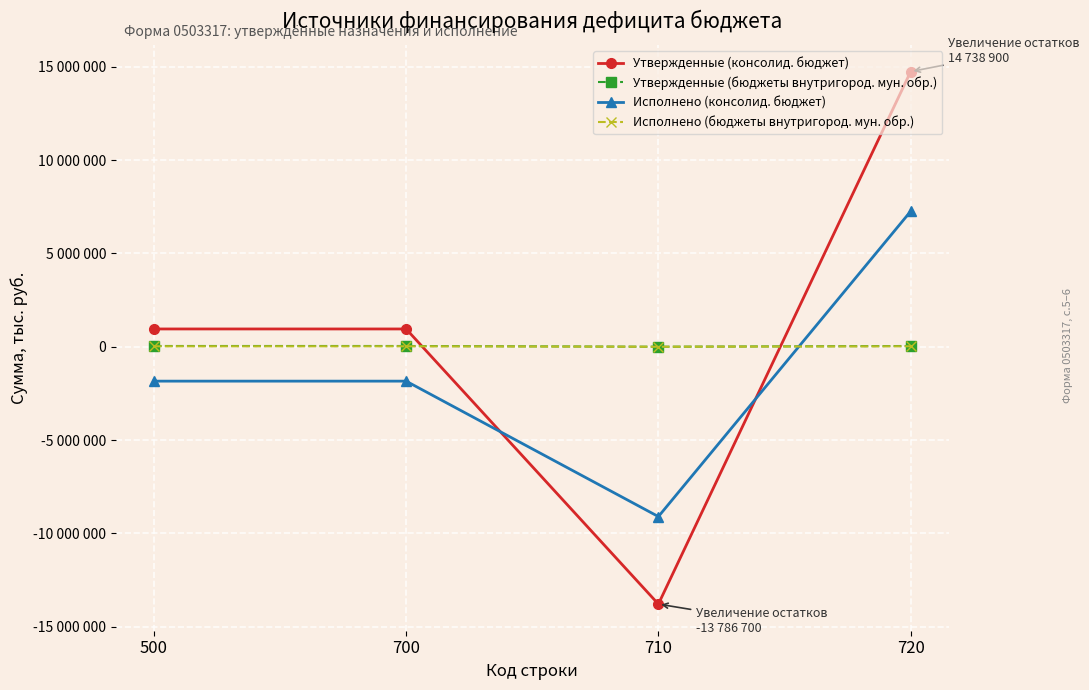

Which series changed the most between 500 and 710?

Утвержденные (консолид. бюджет)